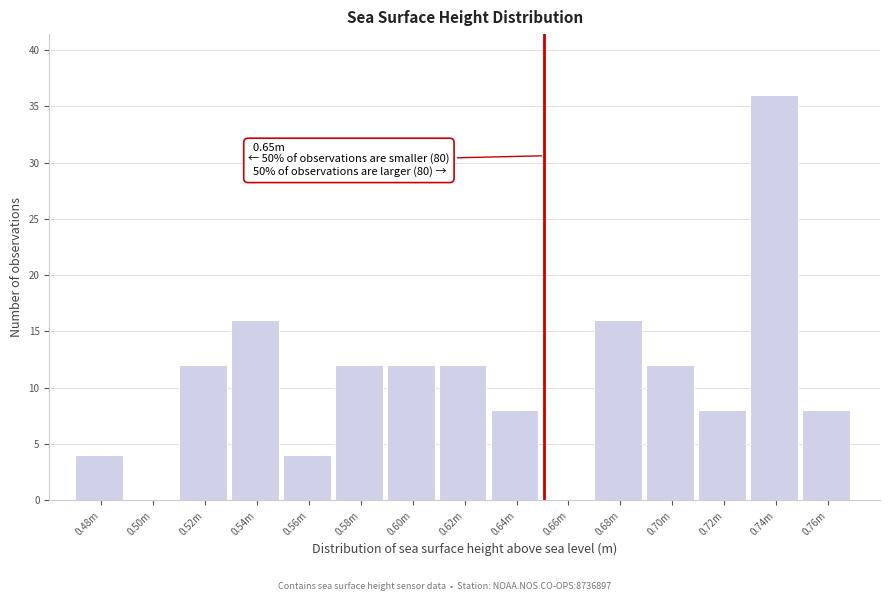

Reading right to left, extract all data points from this chart.

0.76m=8	0.74m=36	0.72m=8	0.70m=12	0.68m=16	0.66m=0	0.64m=8	0.62m=12	0.60m=12	0.58m=12	0.56m=4	0.54m=16	0.52m=12	0.50m=0	0.48m=4